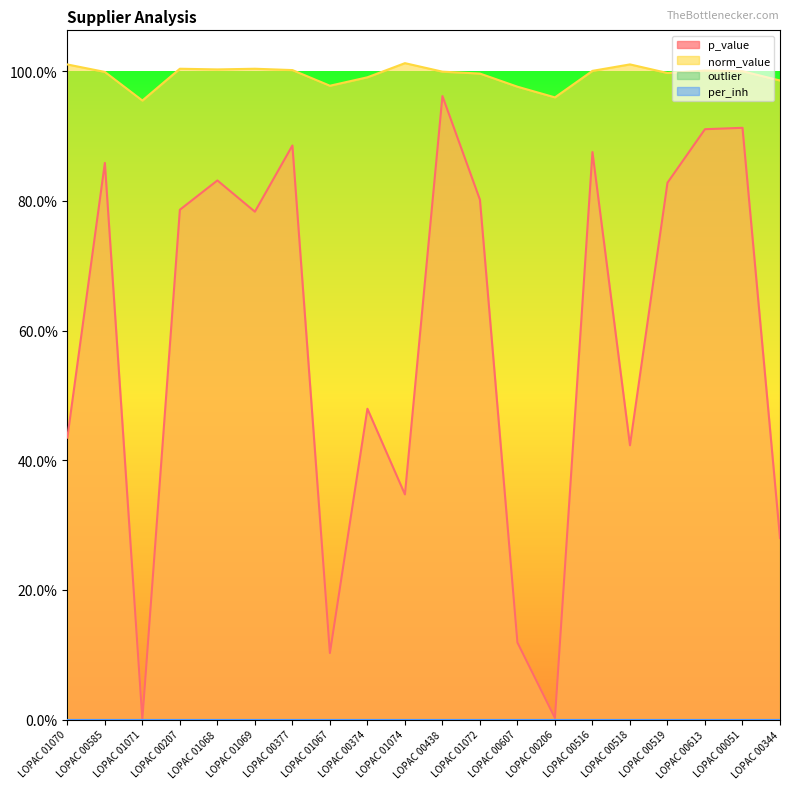

At which category does norm_value reach its first local peak?

LOPAC 00207